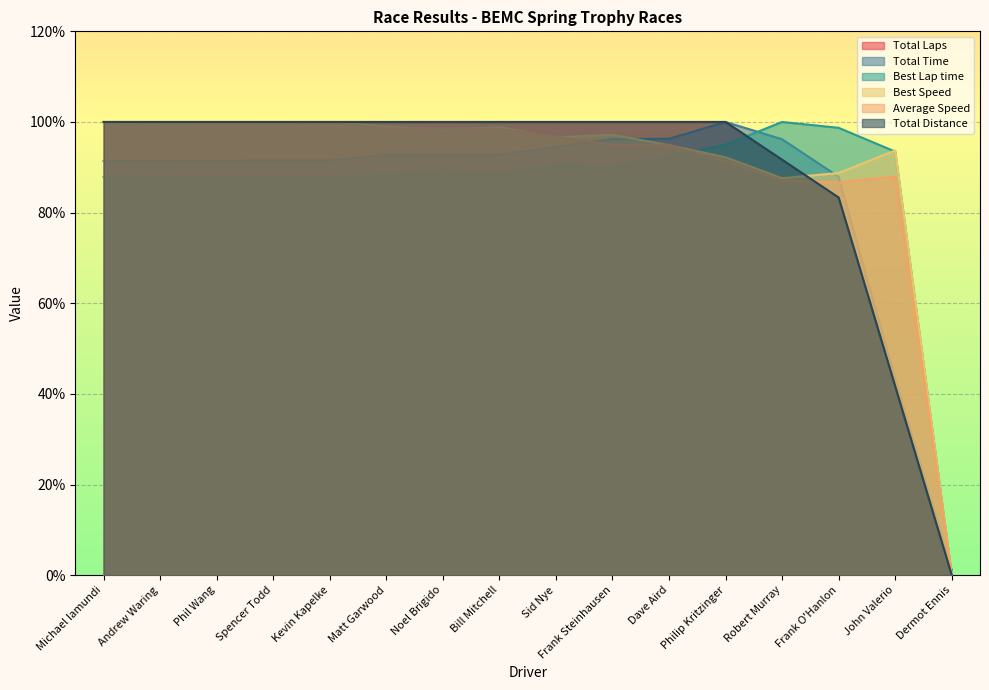

True or false: Total Distance and Total Time intersect in this chart.

False